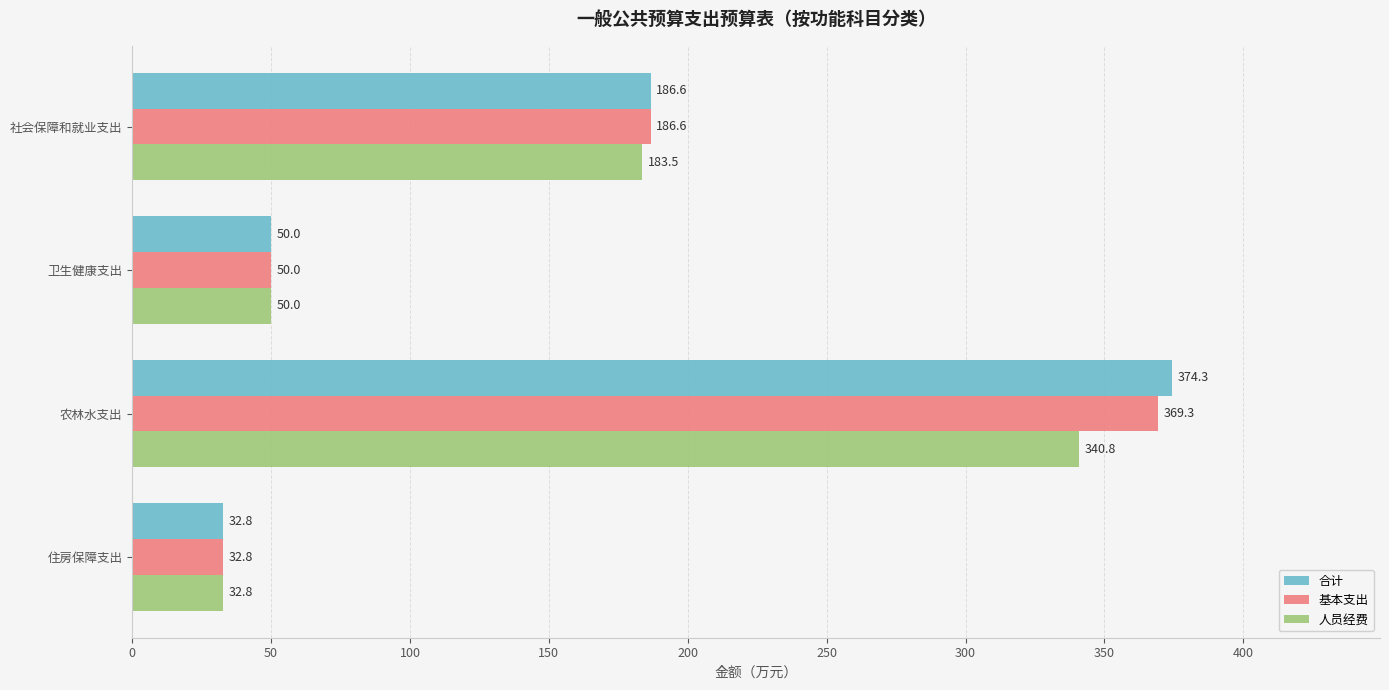

What is the difference between the highest and lowest values at 农林水支出?

33.5